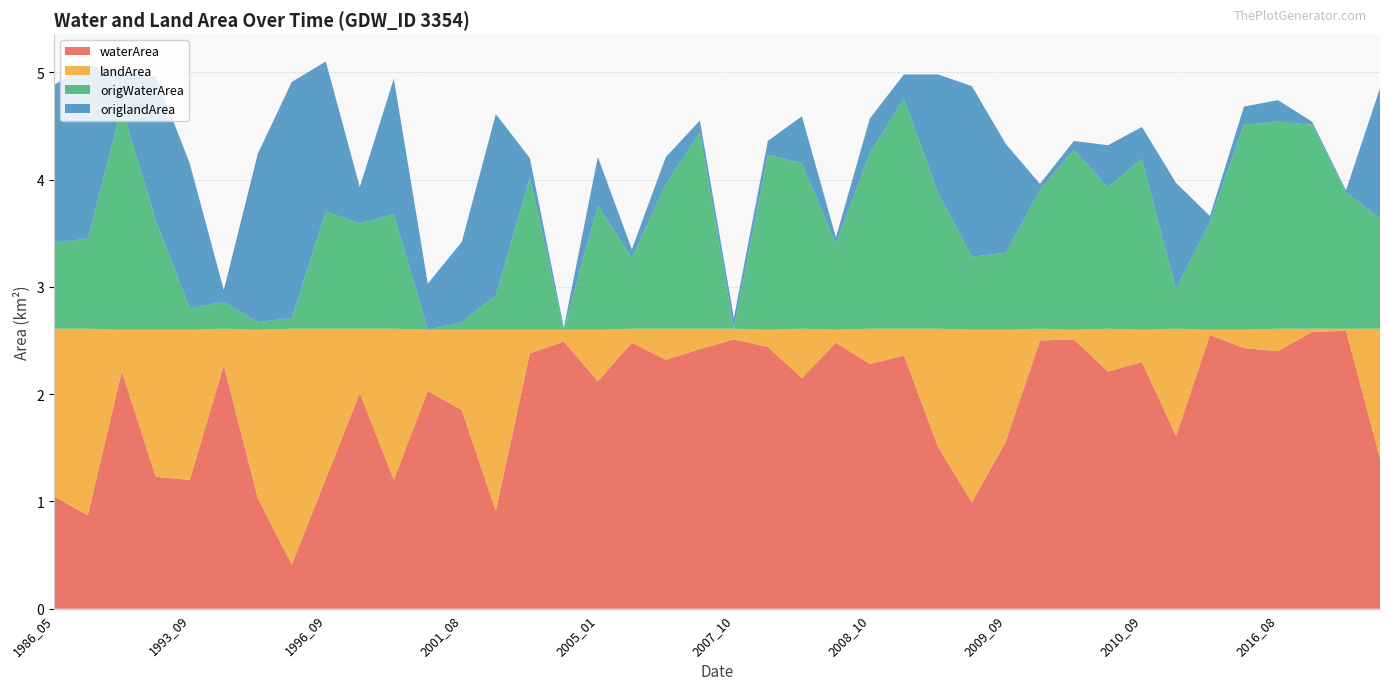

Reading left to right, extract all data points from this chart.

waterArea: 1986_05=1.1	1987_07=0.9	1993_01=2.2	1993_07=1.2	1993_09=1.2	1994_08=2.3	1995_06=1.0	1996_06=0.4	1996_09=1.2	1997_01=2.0	1997_06=1.2	1998_10=2.0	2001_08=1.9	2002_05=0.9	2004_08=2.4	2004_09=2.5	2005_01=2.1	2005_10=2.5	2005_12=2.3	2006_11=2.4	2007_10=2.5	2008_01=2.4	2008_02=2.1	2008_09=2.5	2008_10=2.3	2008_12=2.4	2009_02=1.5	2009_06=1.0	2009_09=1.6	2009_10=2.5	2010_03=2.5	2010_08=2.2	2010_09=2.3	2011_09=1.6	2012_11=2.5	2014_09=2.4	2016_08=2.4	2016_11=2.6	2018_11=2.6	2021_08=1.4
landArea: 1986_05=1.6	1987_07=1.7	1993_01=0.4	1993_07=1.4	1993_09=1.4	1994_08=0.3	1995_06=1.6	1996_06=2.2	1996_09=1.4	1997_01=0.6	1997_06=1.4	1998_10=0.6	2001_08=0.8	2002_05=1.7	2004_08=0.2	2004_09=0.1	2005_01=0.5	2005_10=0.1	2005_12=0.3	2006_11=0.2	2007_10=0.1	2008_01=0.2	2008_02=0.5	2008_09=0.1	2008_10=0.3	2008_12=0.2	2009_02=1.1	2009_06=1.6	2009_09=1.0	2009_10=0.1	2010_03=0.1	2010_08=0.4	2010_09=0.3	2011_09=1.0	2012_11=0.1	2014_09=0.2	2016_08=0.2	2016_11=0.0	2018_11=0.0	2021_08=1.2
origWaterArea: 1986_05=0.8	1987_07=0.8	1993_01=2.1	1993_07=1.0	1993_09=0.2	1994_08=0.2	1995_06=0.1	1996_06=0.1	1996_09=1.1	1997_01=1.0	1997_06=1.1	1998_10=0.0	2001_08=0.1	2002_05=0.3	2004_08=1.4	2004_09=0.0	2005_01=1.2	2005_10=0.7	2005_12=1.4	2006_11=1.8	2007_10=0.0	2008_01=1.6	2008_02=1.5	2008_09=0.8	2008_10=1.6	2008_12=2.1	2009_02=1.3	2009_06=0.7	2009_09=0.7	2009_10=1.3	2010_03=1.7	2010_08=1.3	2010_09=1.6	2011_09=0.4	2012_11=1.0	2014_09=1.9	2016_08=1.9	2016_11=1.9	2018_11=1.3	2021_08=1.0
origlandArea: 1986_05=1.5	1987_07=1.6	1993_01=0.3	1993_07=1.3	1993_09=1.4	1994_08=0.1	1995_06=1.6	1996_06=2.2	1996_09=1.4	1997_01=0.3	1997_06=1.3	1998_10=0.4	2001_08=0.8	2002_05=1.7	2004_08=0.2	2004_09=0.0	2005_01=0.5	2005_10=0.1	2005_12=0.2	2006_11=0.1	2007_10=0.1	2008_01=0.1	2008_02=0.4	2008_09=0.1	2008_10=0.3	2008_12=0.2	2009_02=1.1	2009_06=1.6	2009_09=1.0	2009_10=0.1	2010_03=0.1	2010_08=0.4	2010_09=0.3	2011_09=1.0	2012_11=0.1	2014_09=0.2	2016_08=0.2	2016_11=0.0	2018_11=0.0	2021_08=1.2